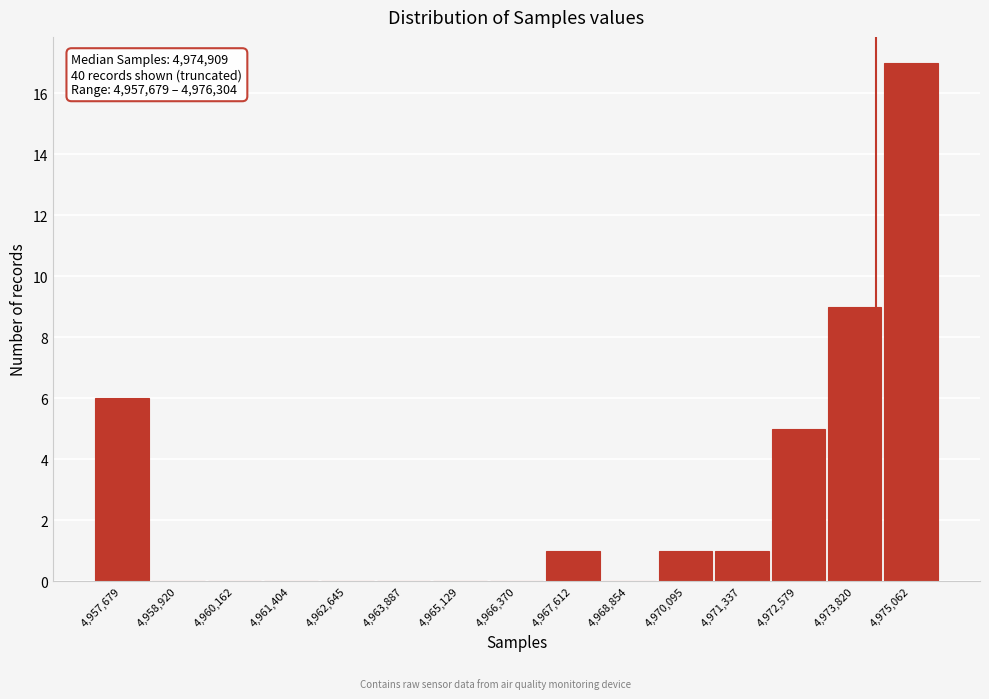

Reading left to right, extract all data points from this chart.

4,957,679=6	4,958,920=0	4,960,162=0	4,961,404=0	4,962,645=0	4,963,887=0	4,965,129=0	4,966,370=0	4,967,612=1	4,968,854=0	4,970,095=1	4,971,337=1	4,972,579=5	4,973,820=9	4,975,062=17